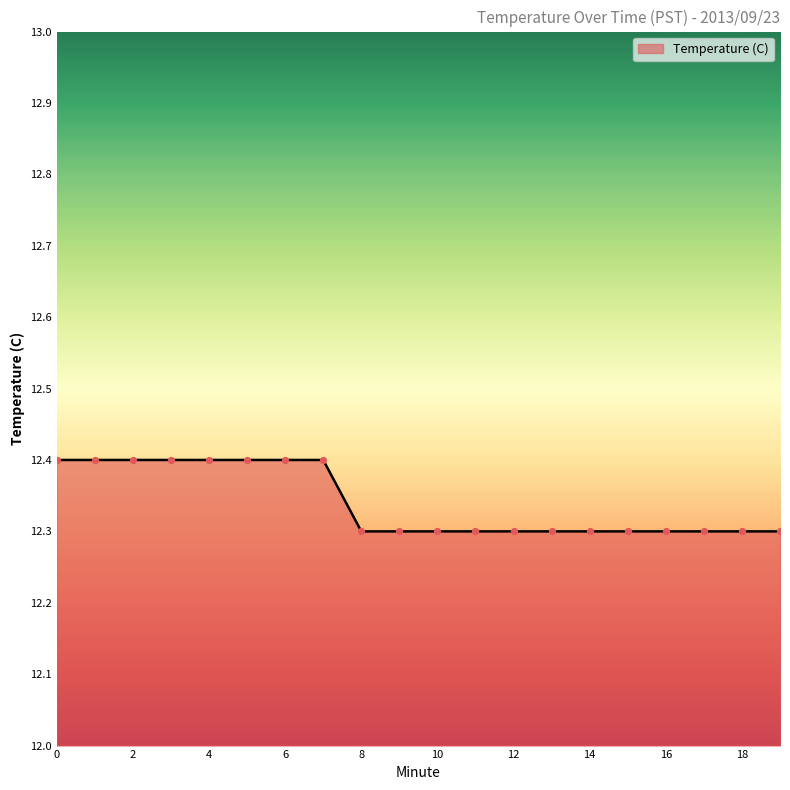

What is the smallest value displayed?

12.3